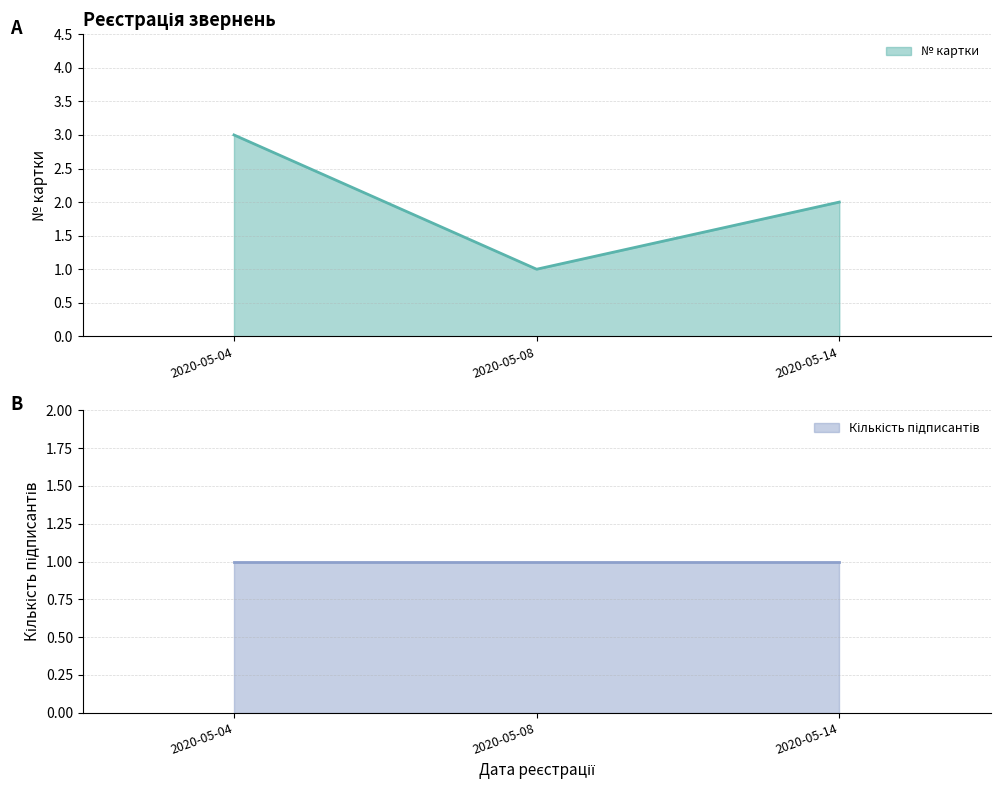

The value of Кількість підписантів at 2020-05-14 is 1. True or false?

True